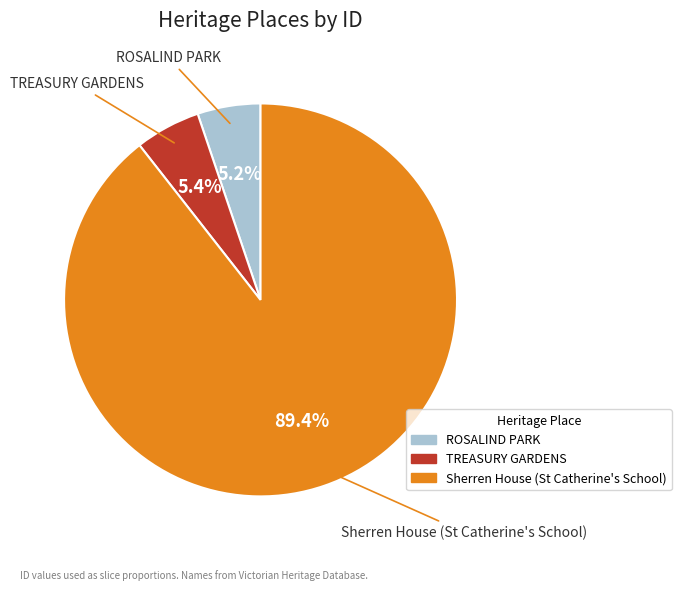

Which slice is the largest?

Sherren House (St Catherine's School)